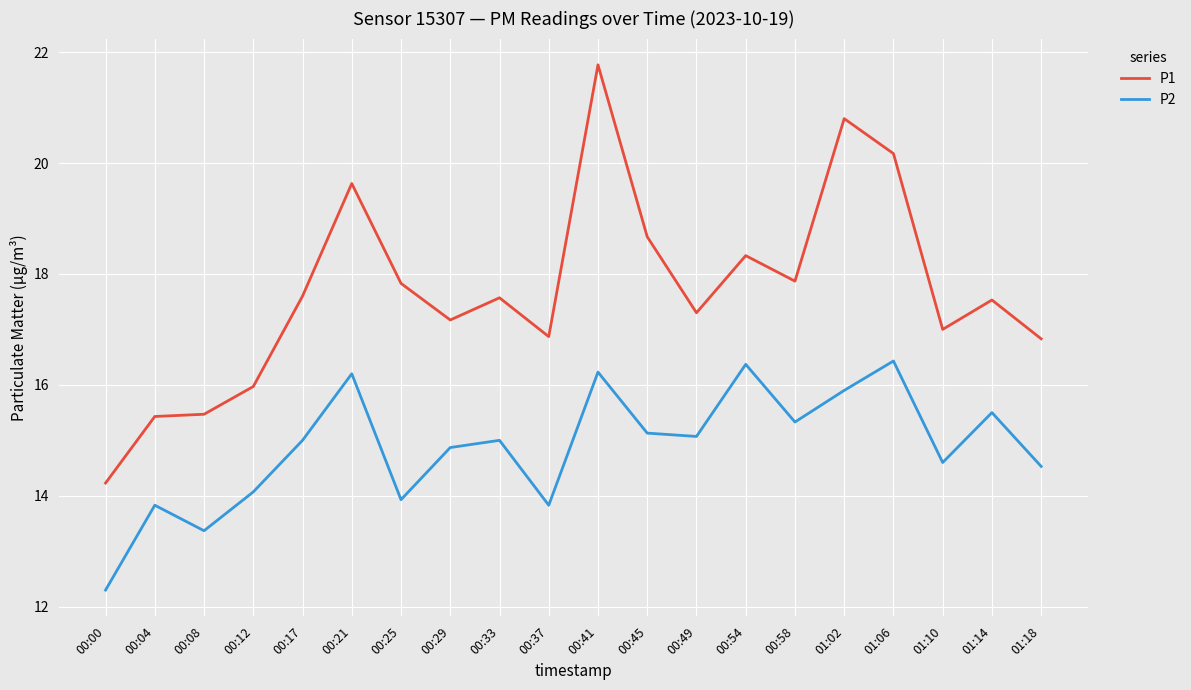

What is the greatest value displayed?

21.8